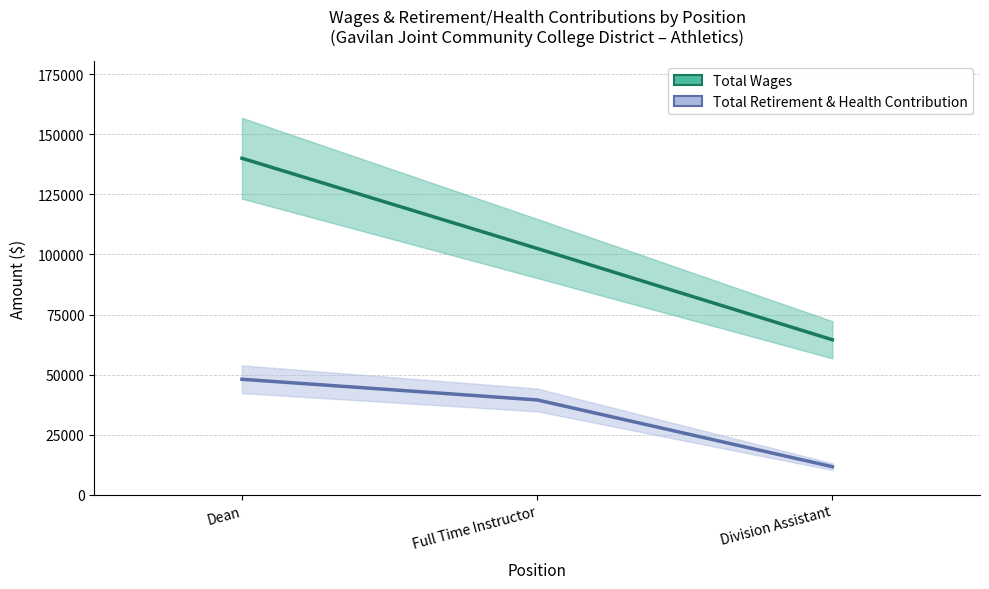

At which category is the sum across all series the highest?

Dean